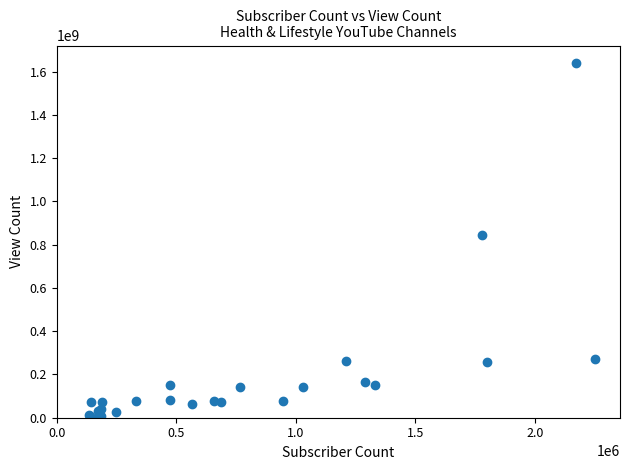

What Y value in the scatter plot is closest to 819322652?

846415578